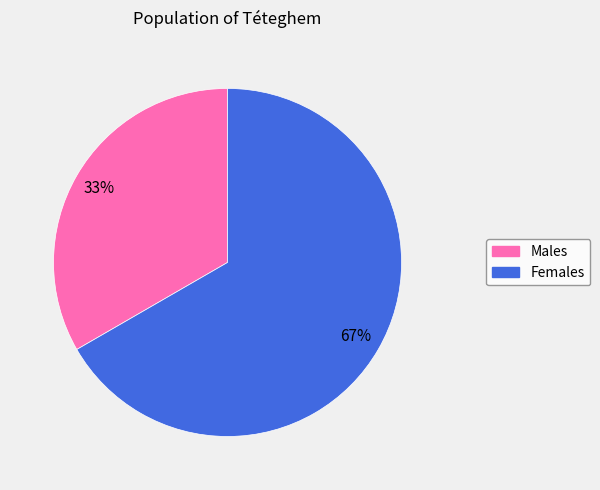

To the nearest percent, what is the average slice percentage?

50%